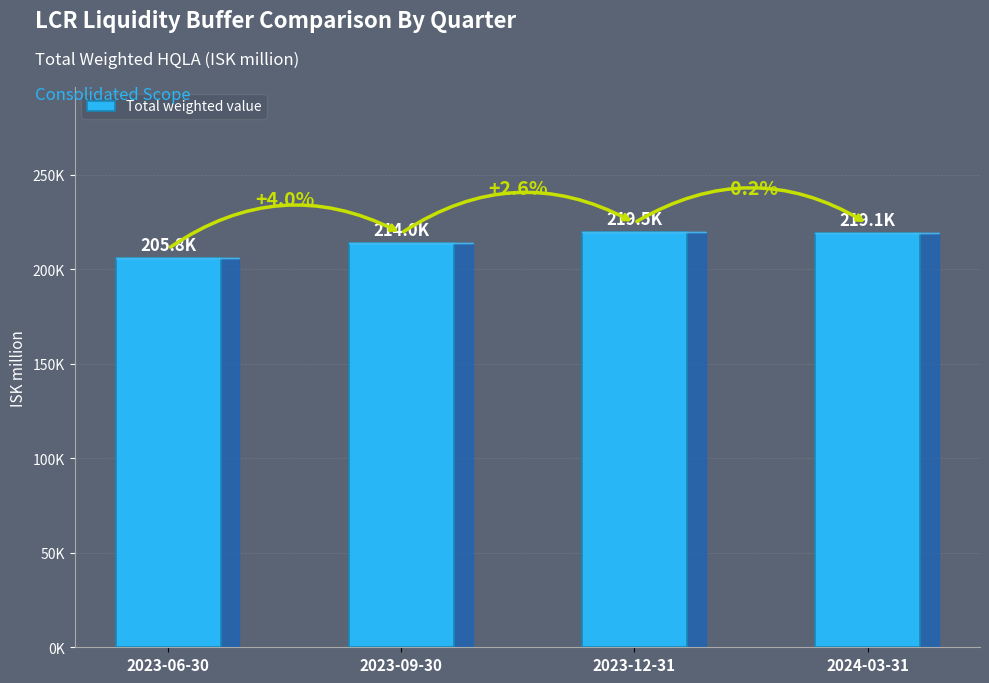

Reading left to right, transcribe all the data shown in this chart.

205831.2	214043.2	219515.5	219052.9